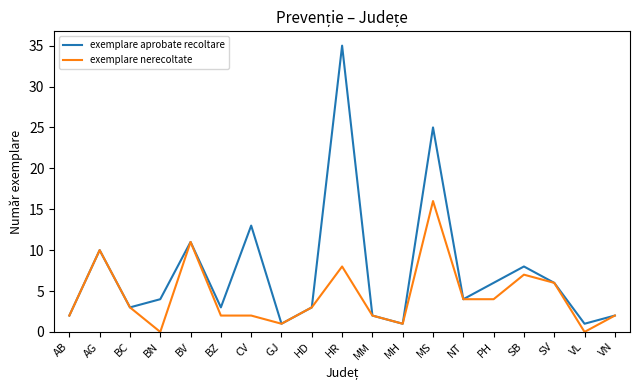

At which label does exemplare aprobate recoltare first exceed 4?

AG